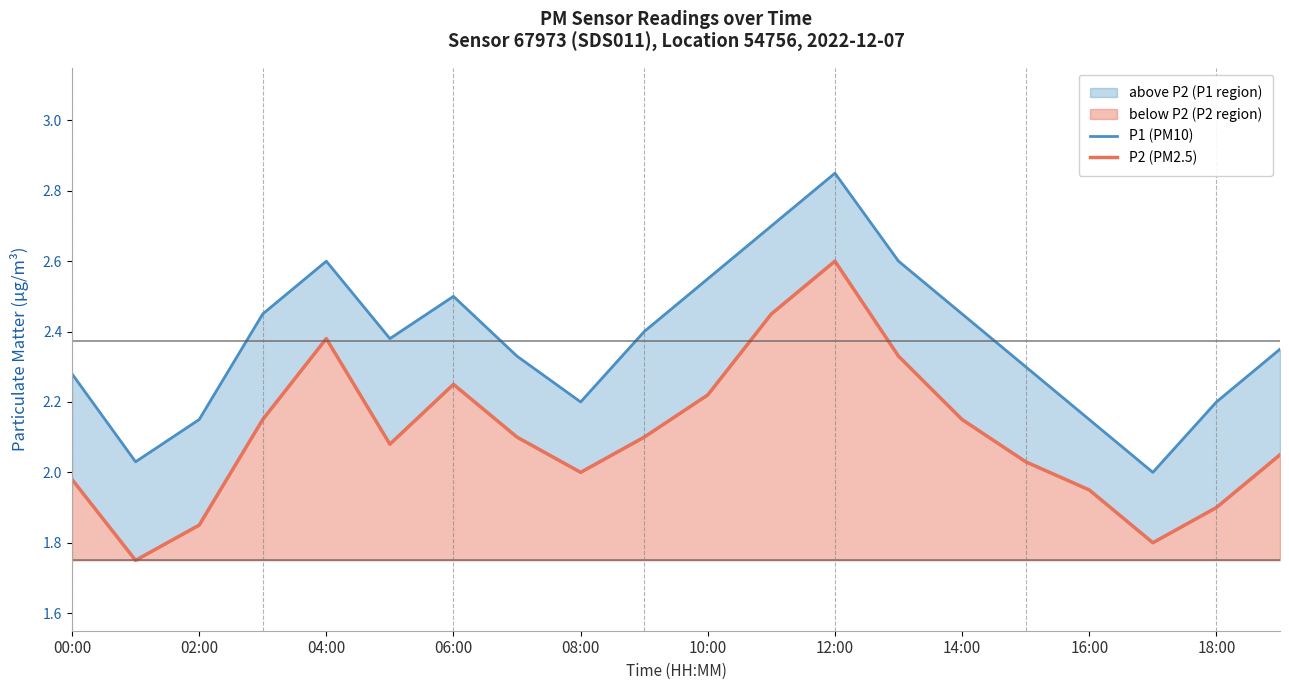

What is the smallest value displayed?

1.8